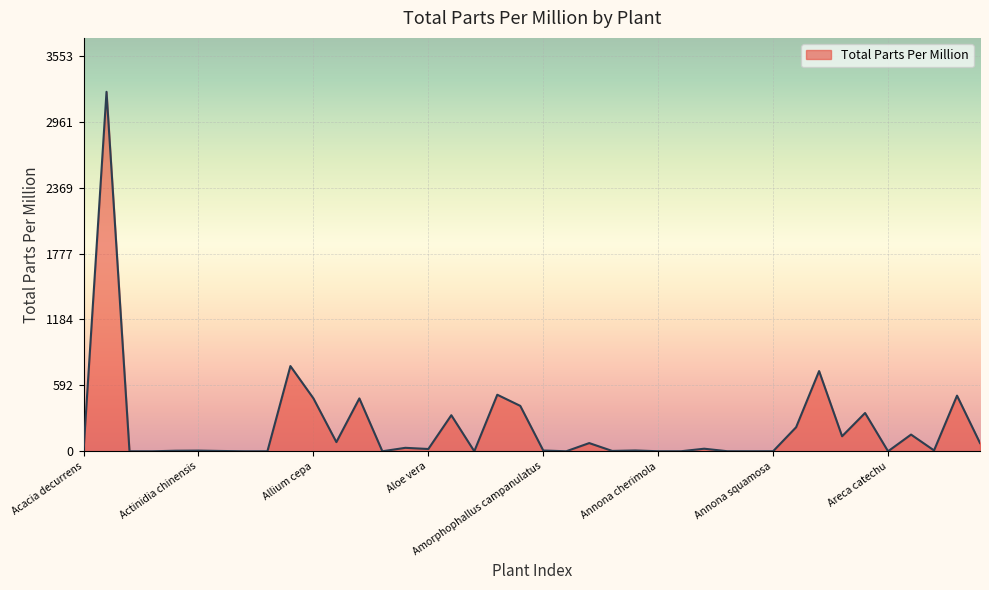

What is the difference between the maximum and minimum values?

3230.0